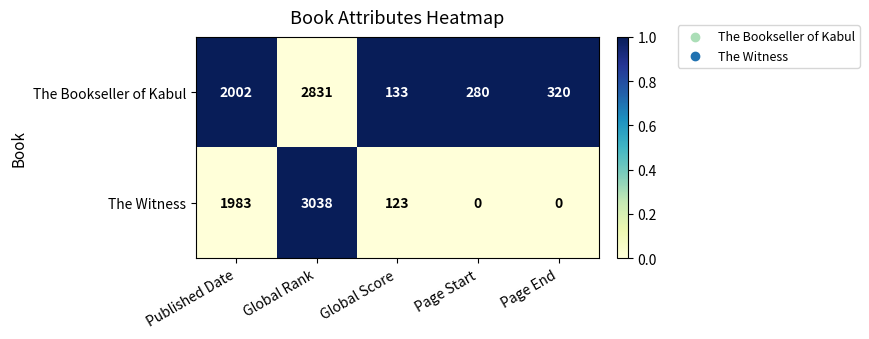

True or false: The Witness has a value of 123 at Global Score.

True